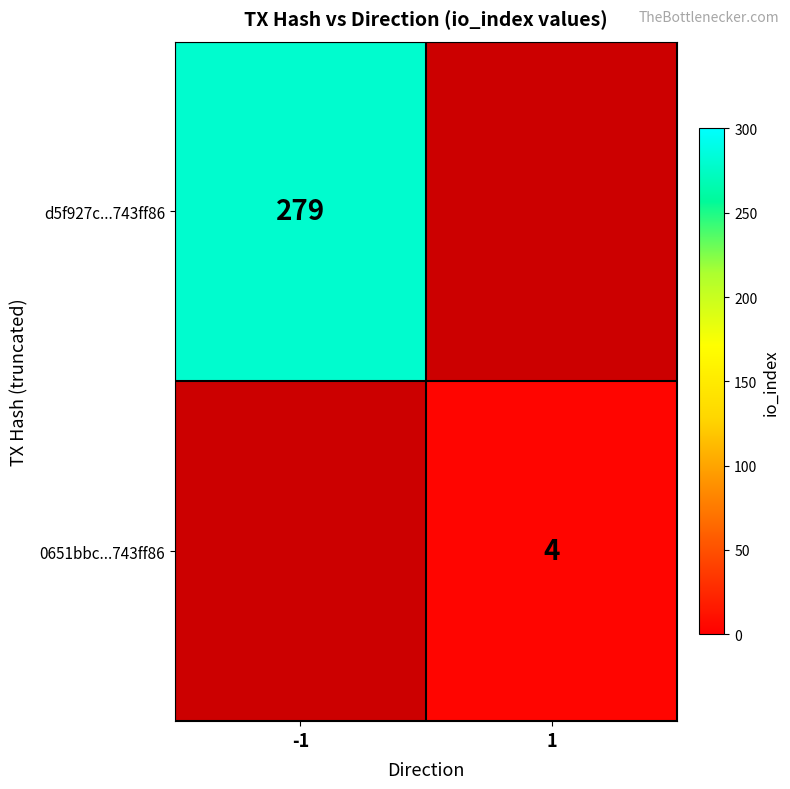

Between 1 and -1, which is larger?

-1